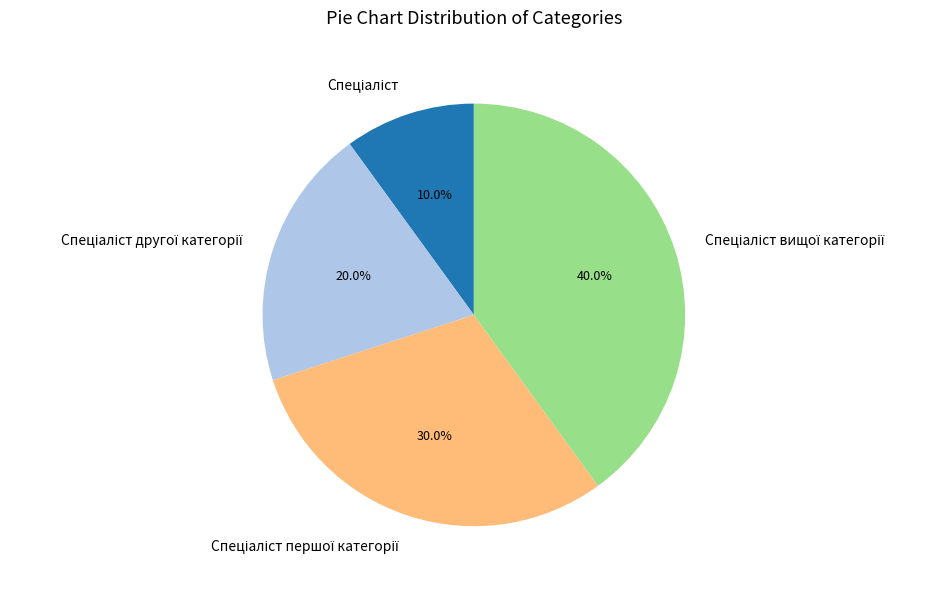

Is there any slice that represents more than half of the pie?

No